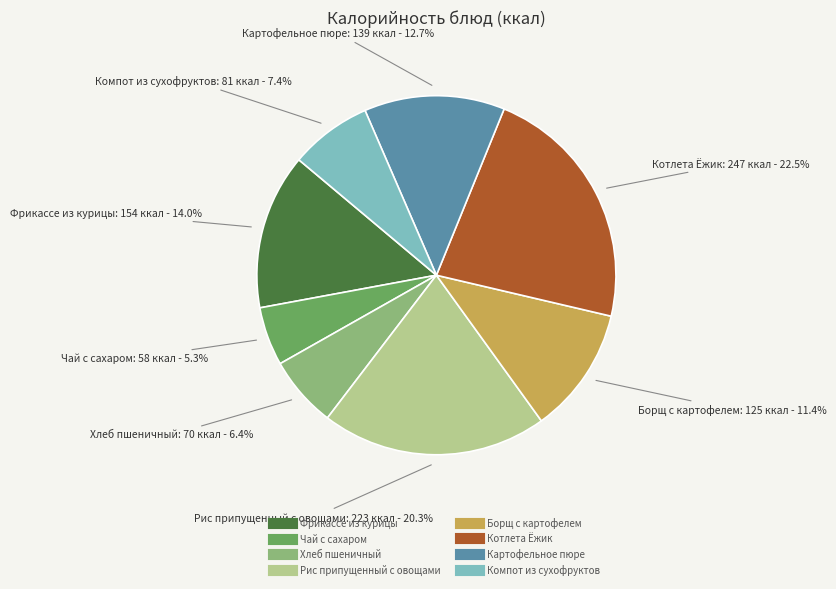

To the nearest percent, what is the difference between the largest and smallest slice percentages?

17%